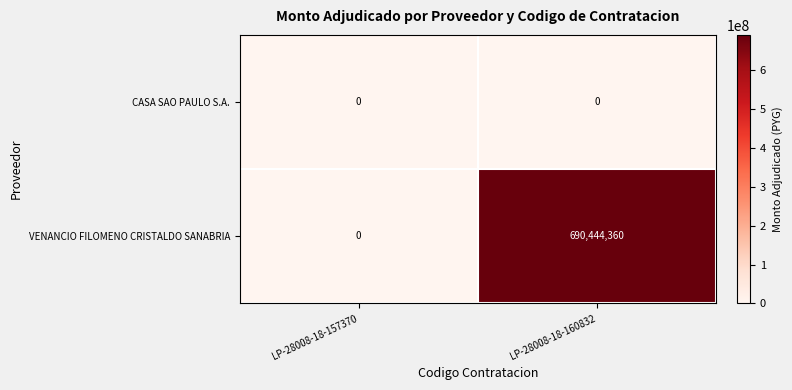

At how many categories does at least one series exceed 145102272?

1